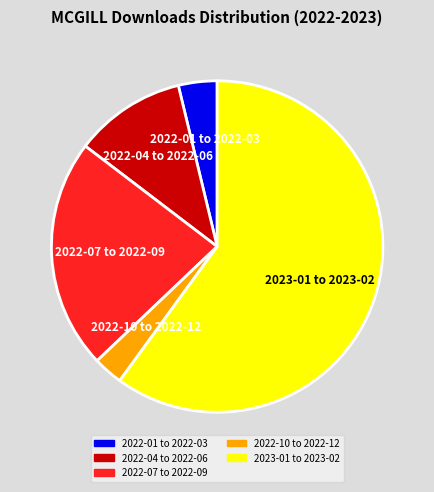

Is 2022-10 to 2022-12 the majority of the pie?

No